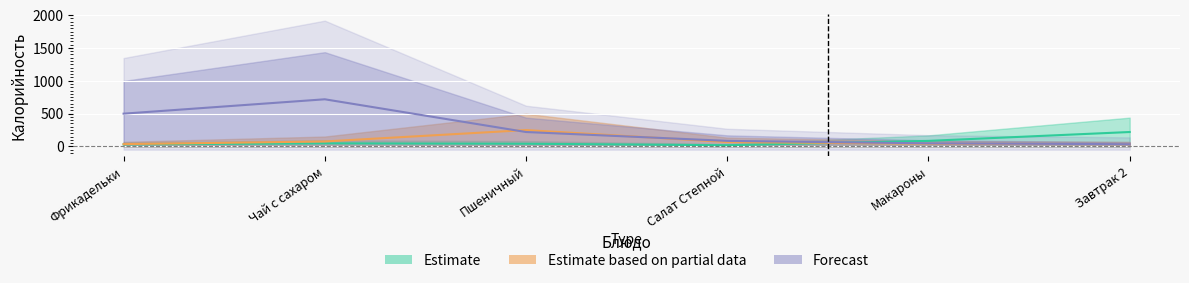

Which series has the largest total across all categories?

Forecast_upper